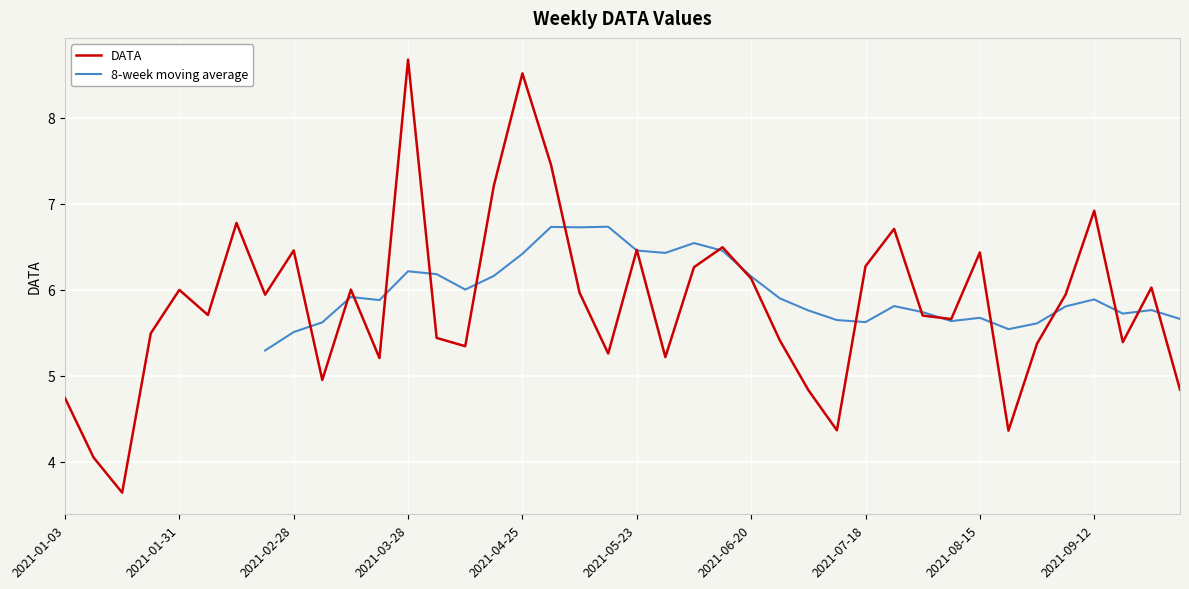

What is the smallest value displayed?

3.6